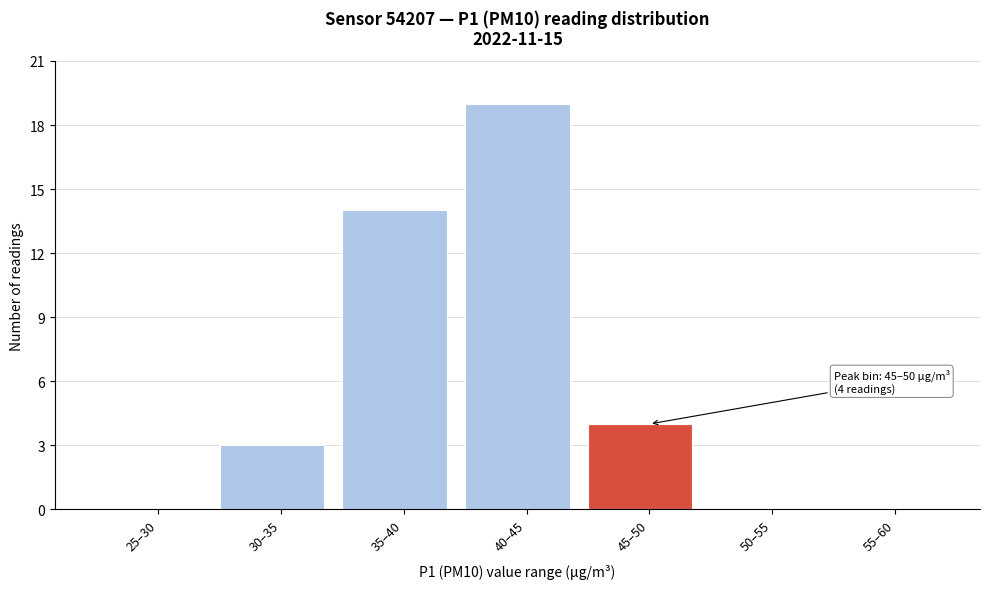

Reading left to right, list all the values displayed in this chart.

25–30=0	30–35=3	35–40=14	40–45=19	45–50=4	50–55=0	55–60=0